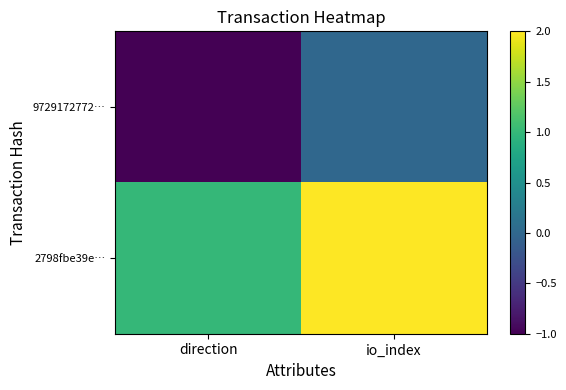

What is the minimum value shown in the chart?

-1